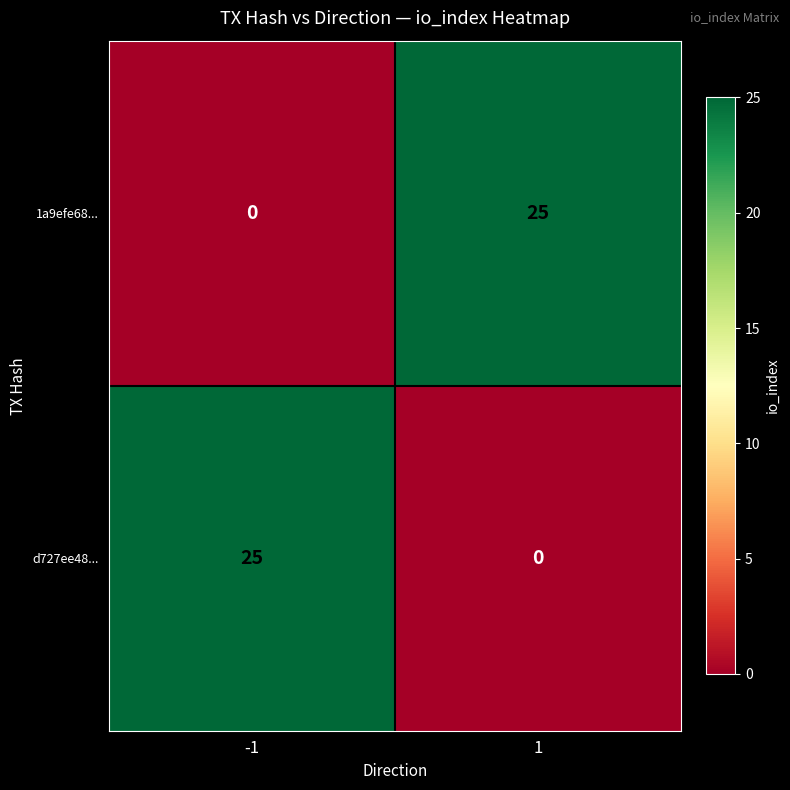

Rank the series at 1 from highest to lowest value.

1a9efe68..., d727ee48...